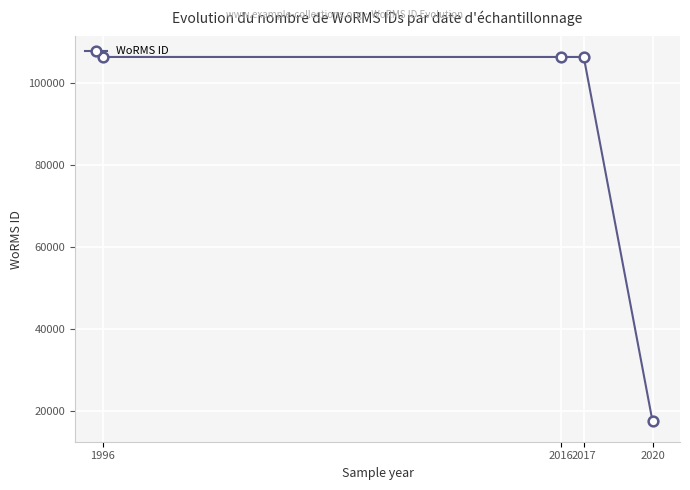

What is the average value?

84121